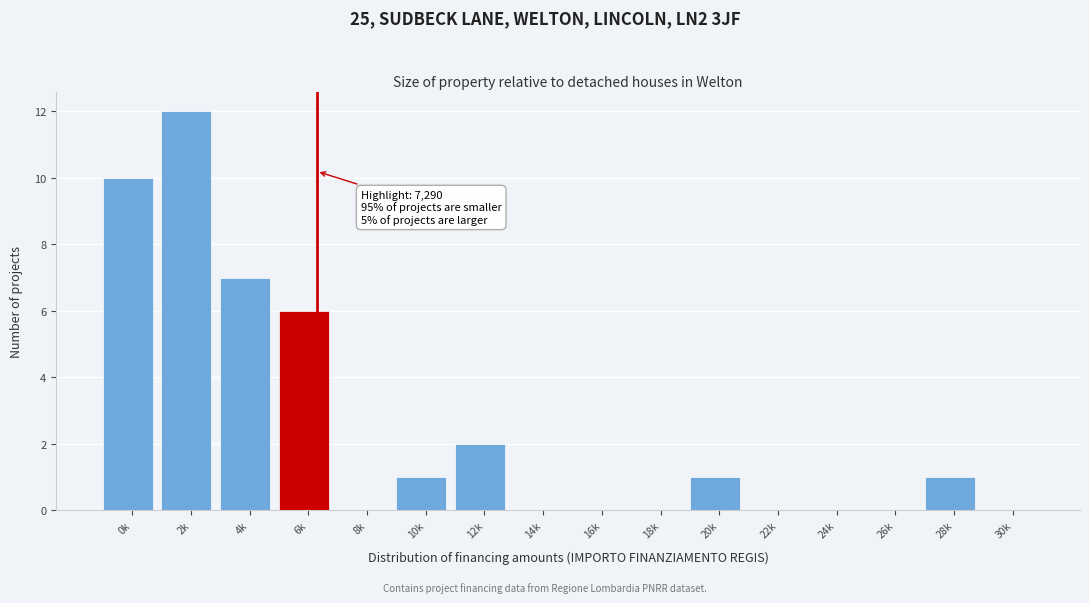

Reading right to left, extract all data points from this chart.

30k=0	28k=1	26k=0	24k=0	22k=0	20k=1	18k=0	16k=0	14k=0	12k=2	10k=1	8k=0	6k=6	4k=7	2k=12	0k=10